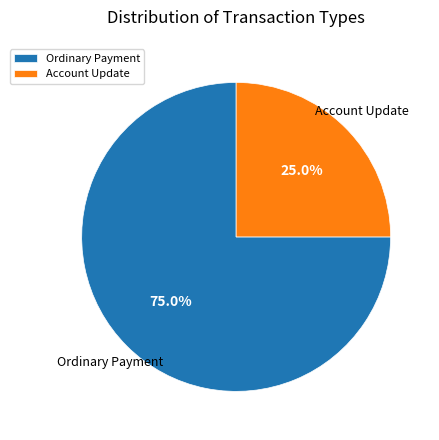

Is the sum of Ordinary Payment and Account Update greater than half?

Yes